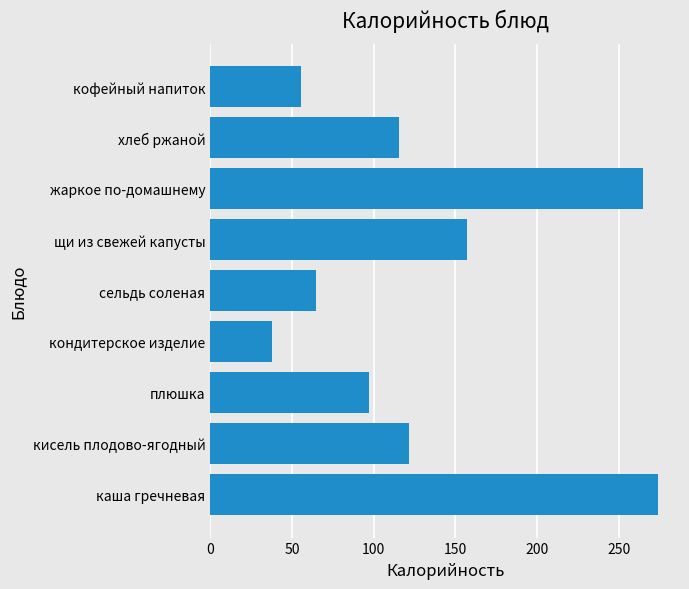

What is the greatest value displayed?

273.8